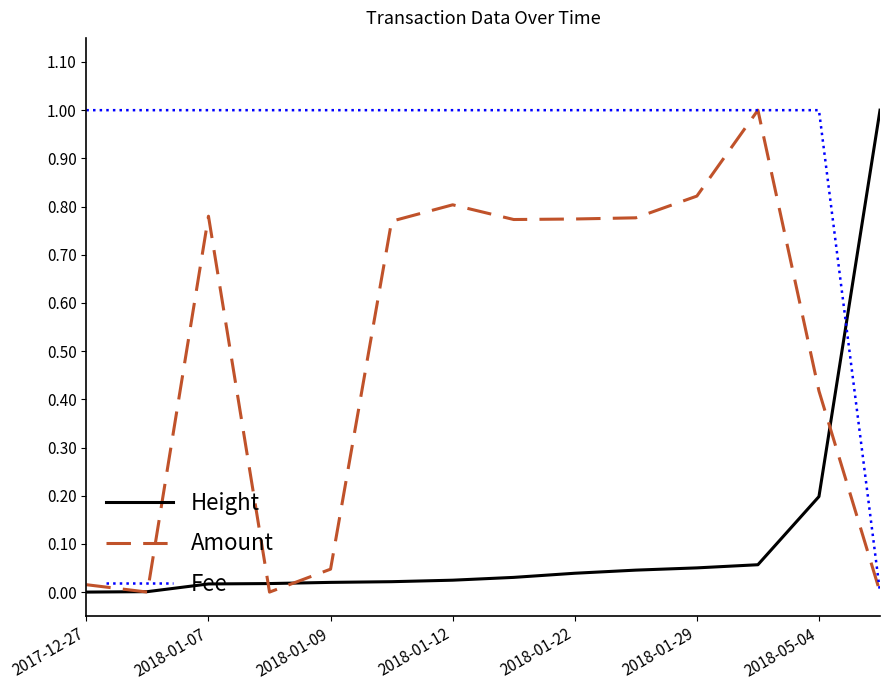

What is the maximum value shown in the chart?

1.0